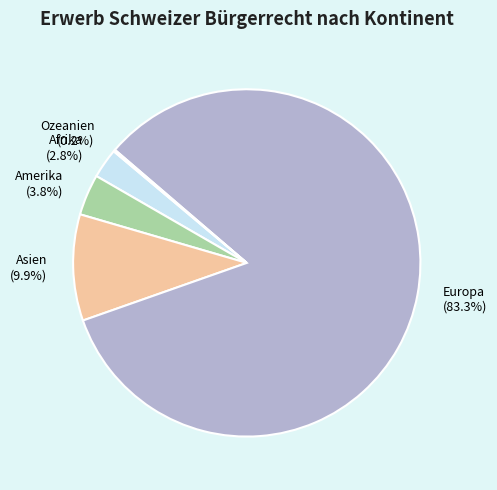

To the nearest percent, what portion does Asien represent?

10%